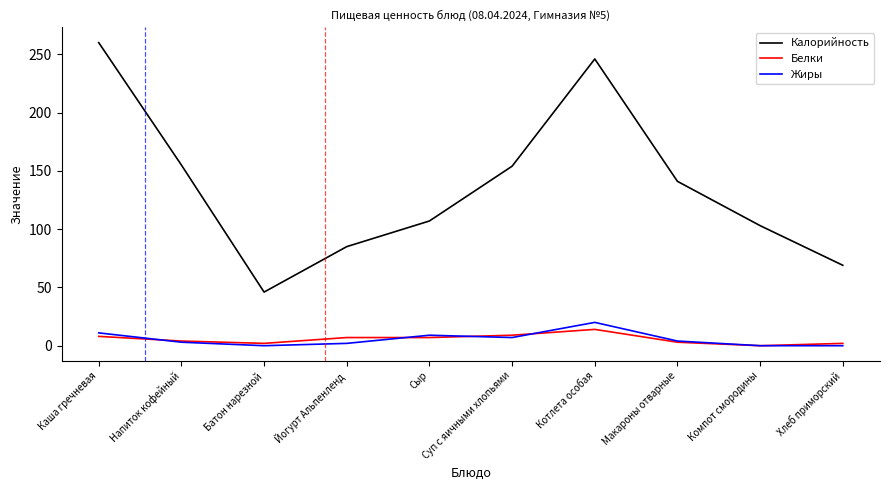

The Белки series shows 14 at Котлета особая. True or false?

True